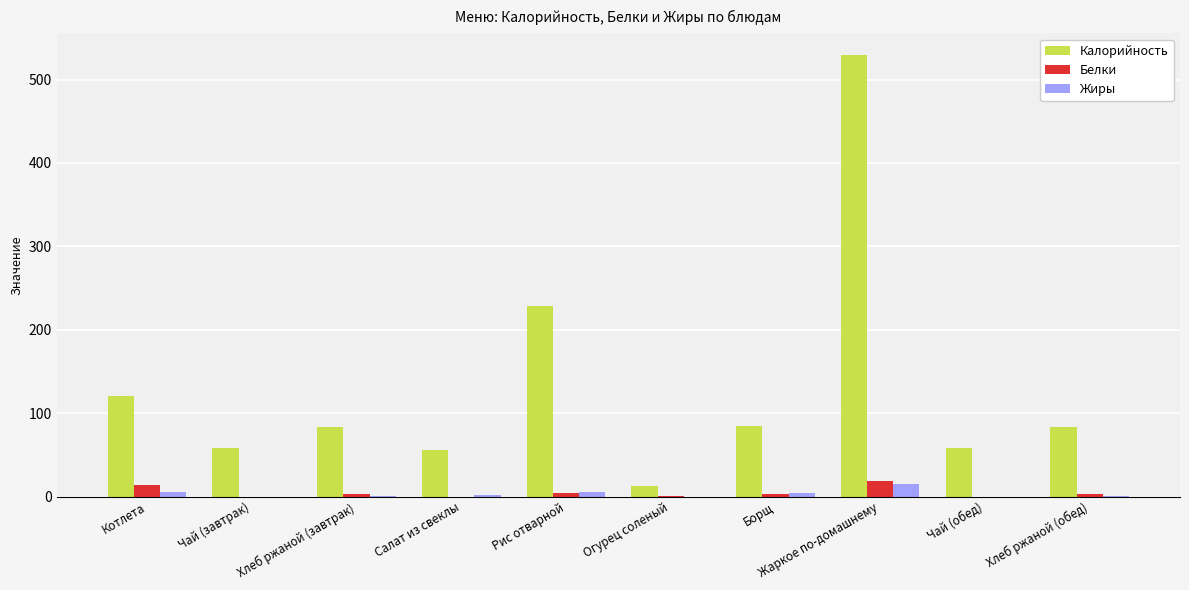

Count the number of data series in this chart.

3